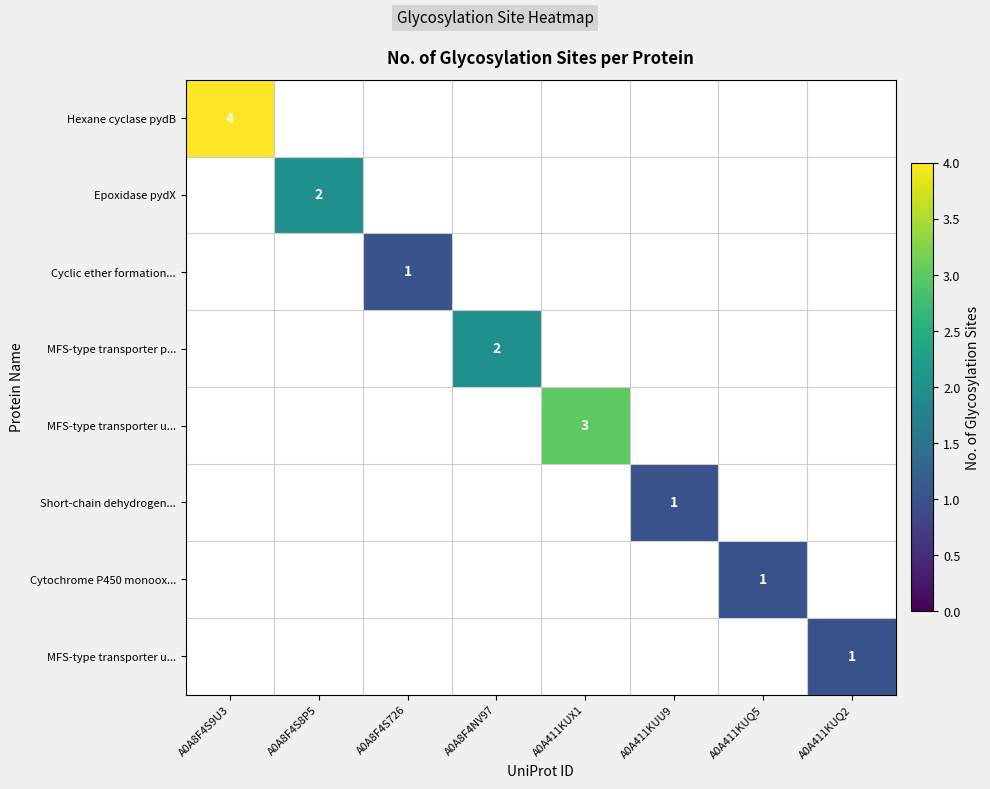

What is the greatest value displayed?

4